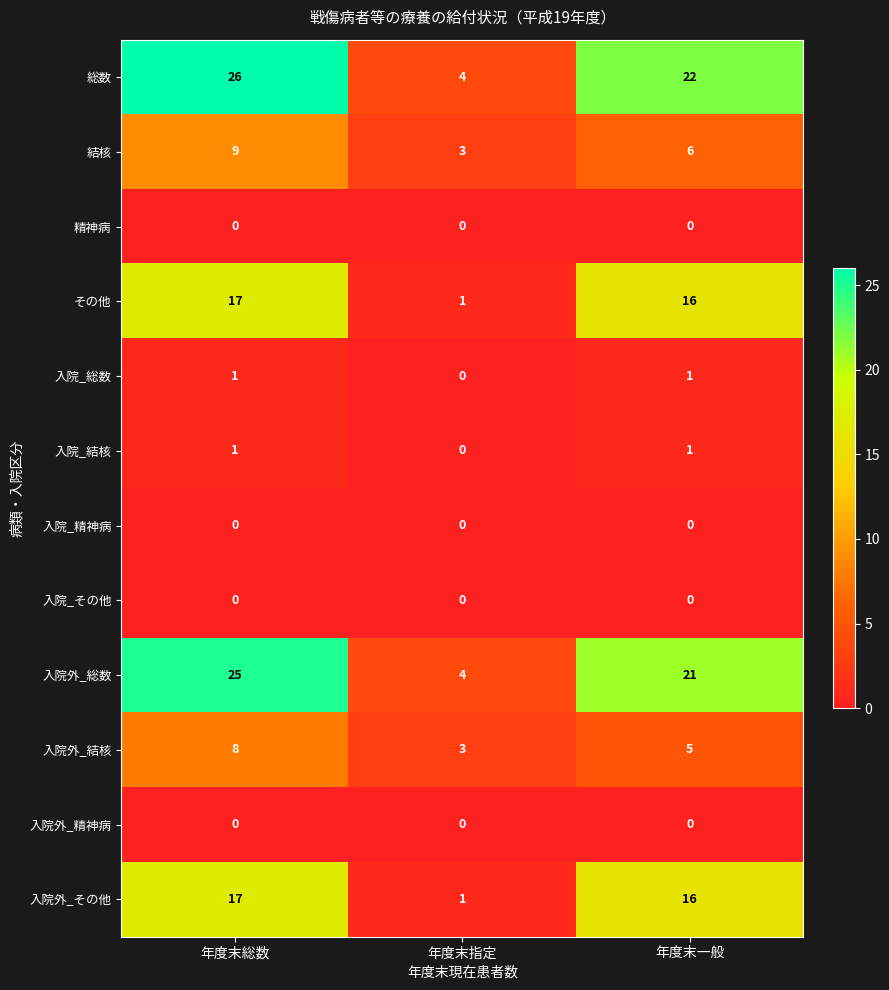

What is the sum of all 入院外_結核 values?

16